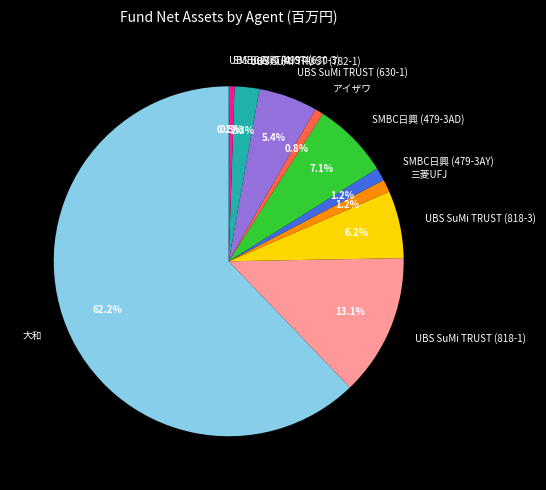

Is there any slice that represents more than half of the pie?

Yes